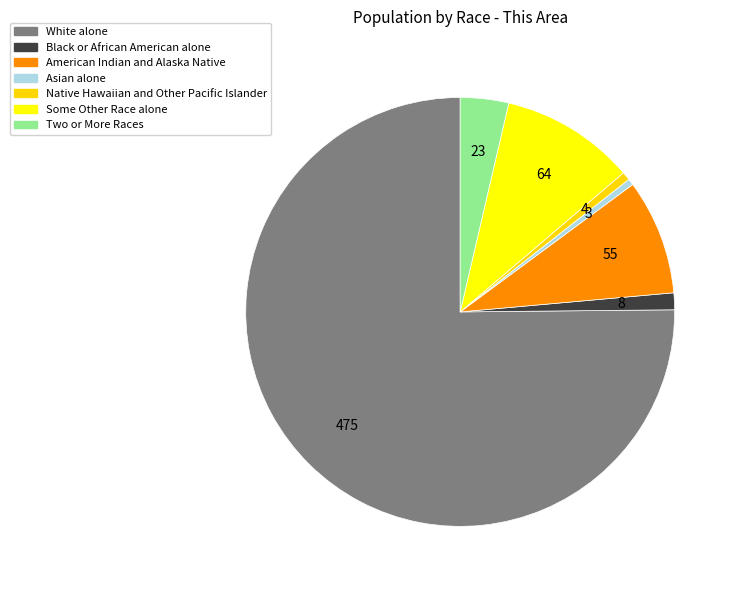

Count the number of slices in the pie.

7